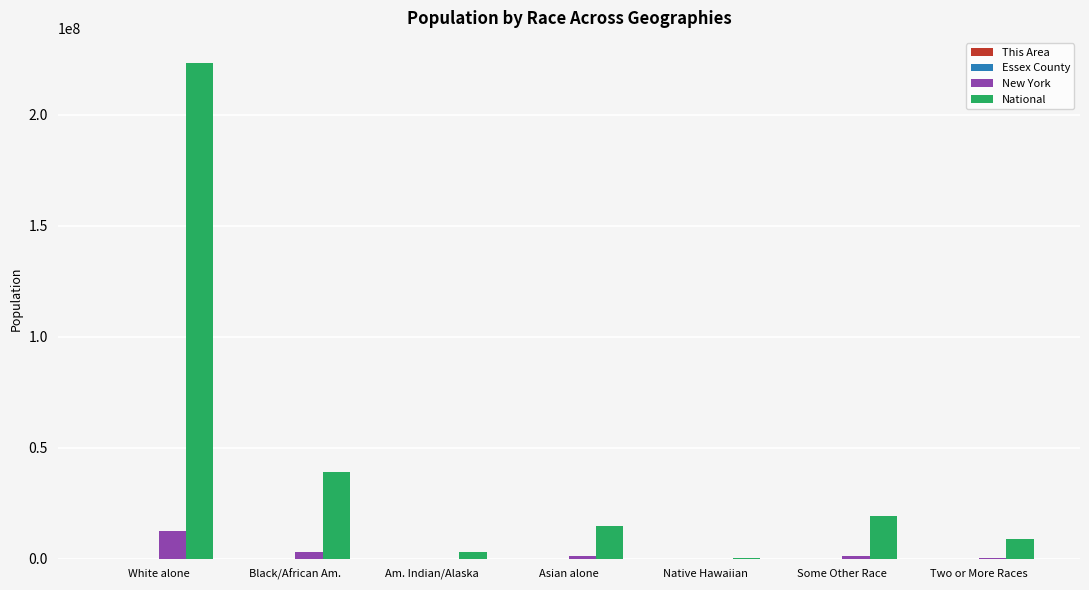

What is the sum of all New York values?

19378102